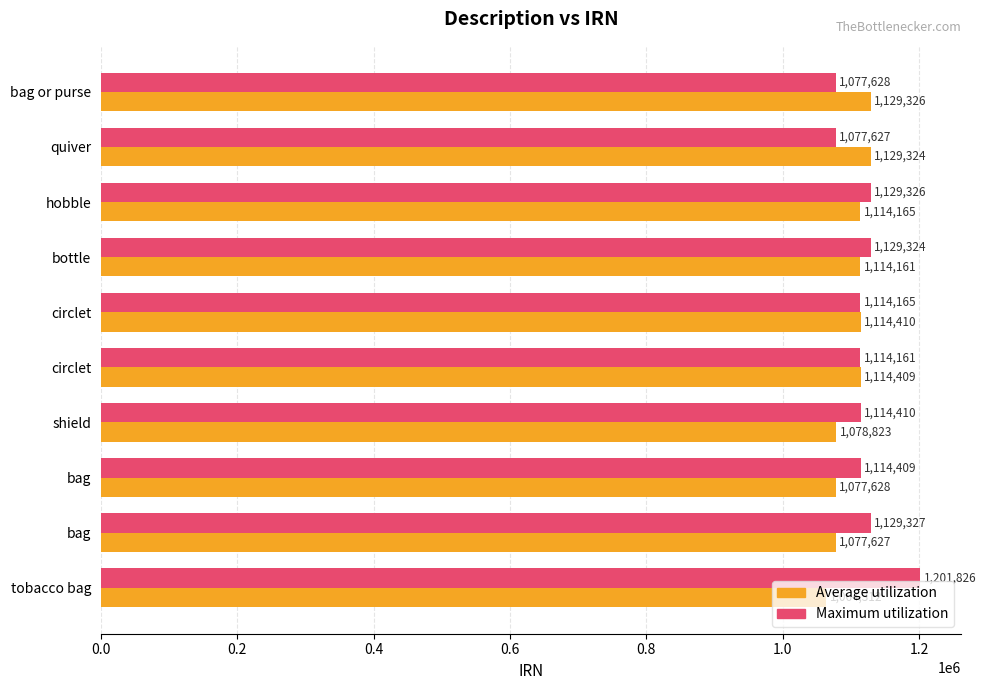

How many series are shown in this chart?

2